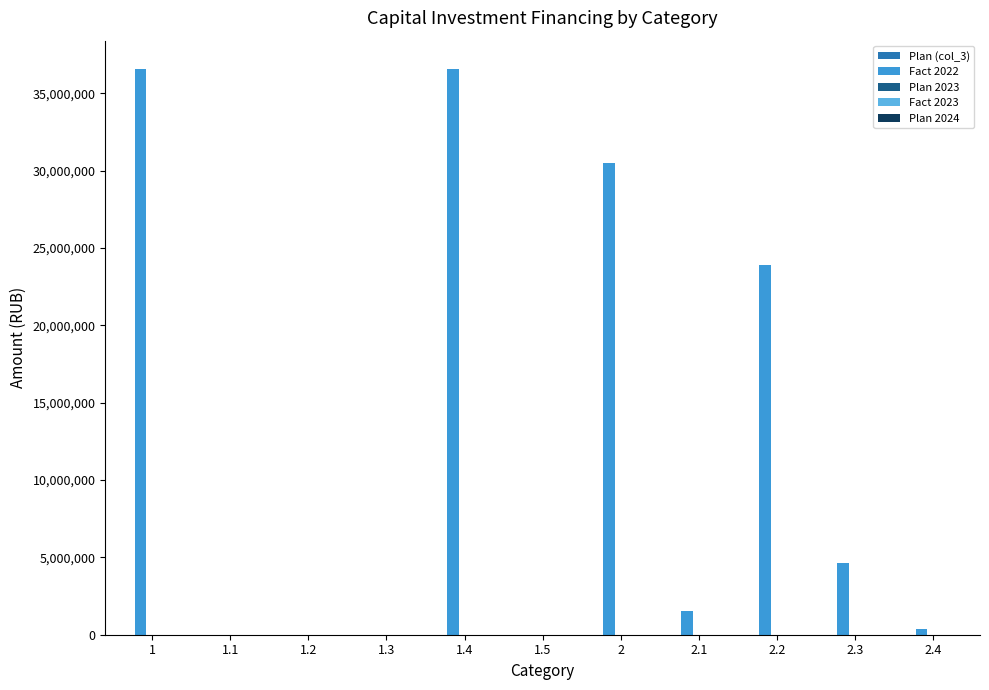

What is the change in value from 2 to 2.2?

-6551766